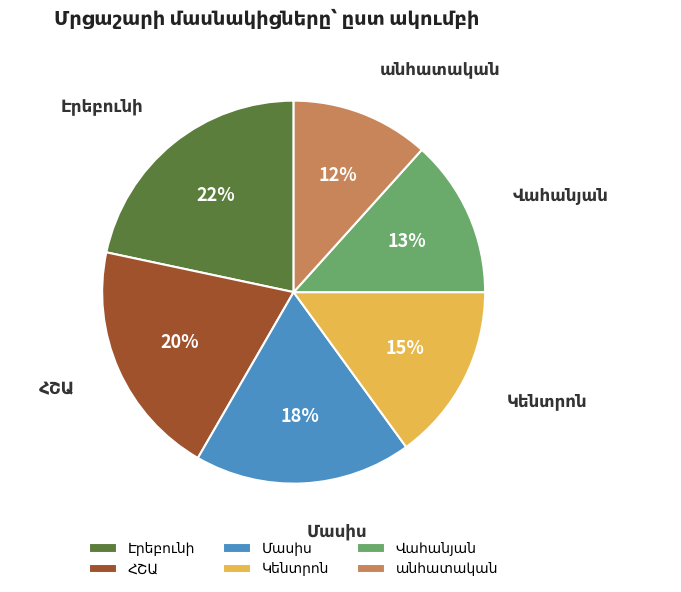

To the nearest percent, what is the difference between the largest and smallest slice percentages?

10%